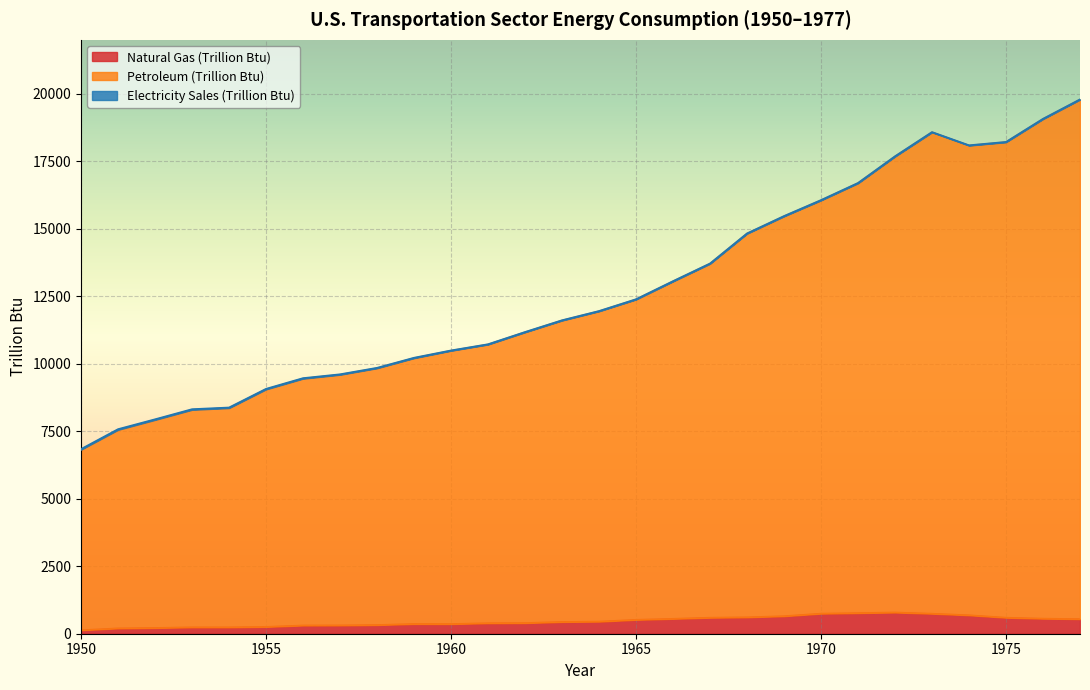

At how many categories does at least one series exceed 16882?

7